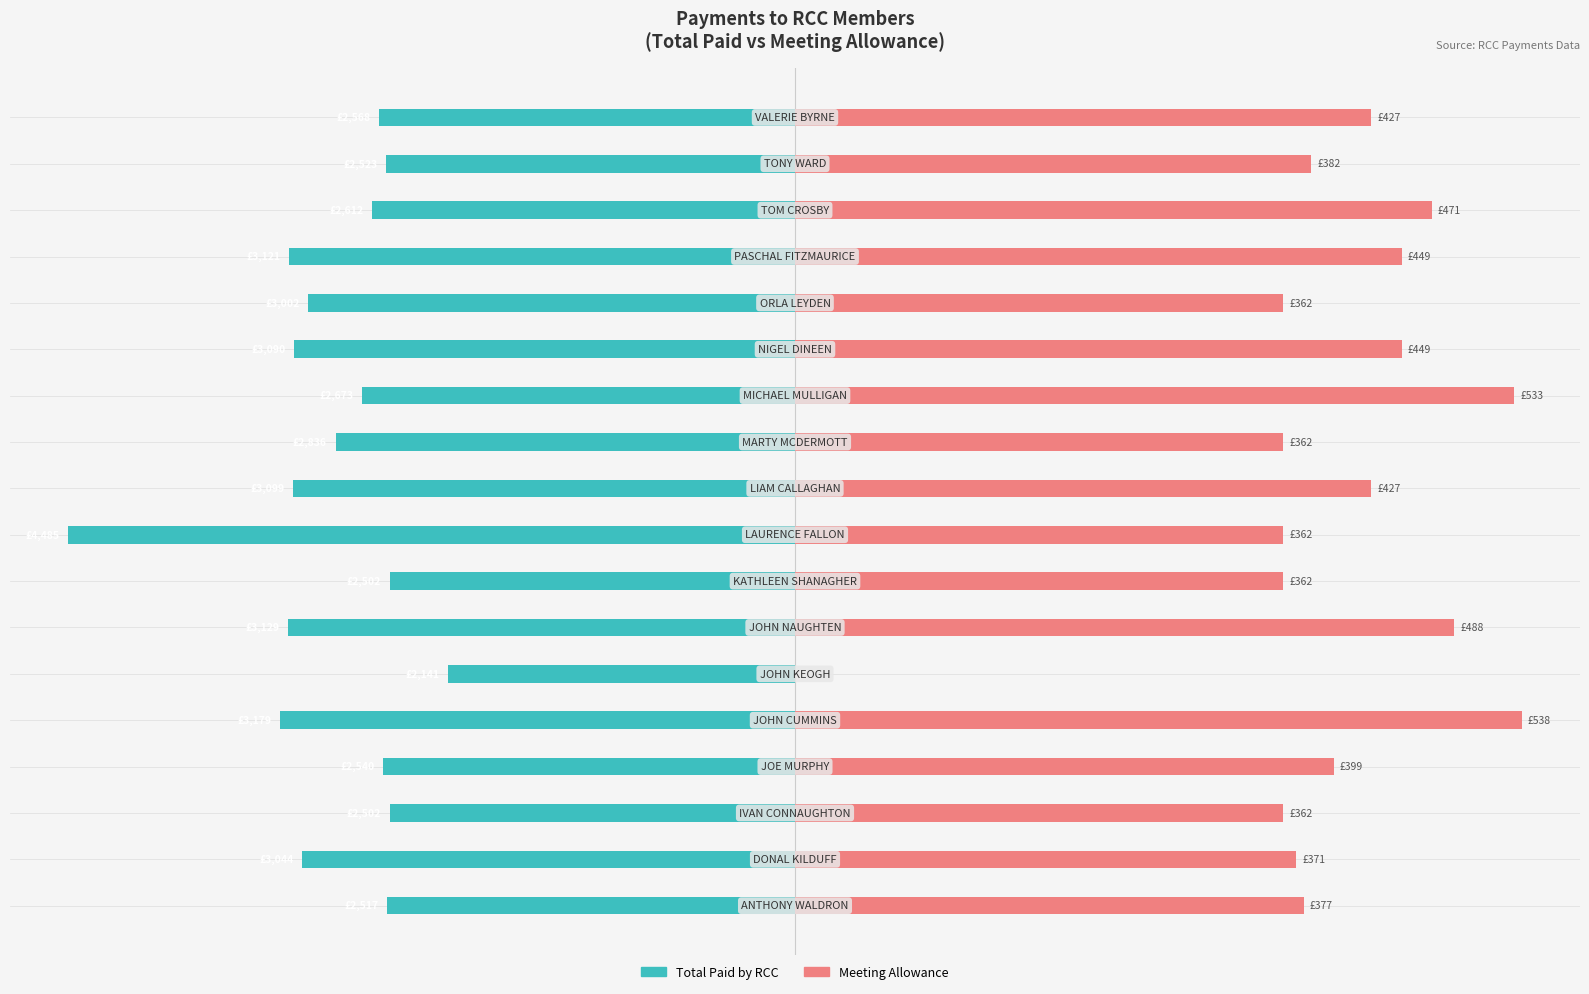

Between 11 and 16, which is larger?

16